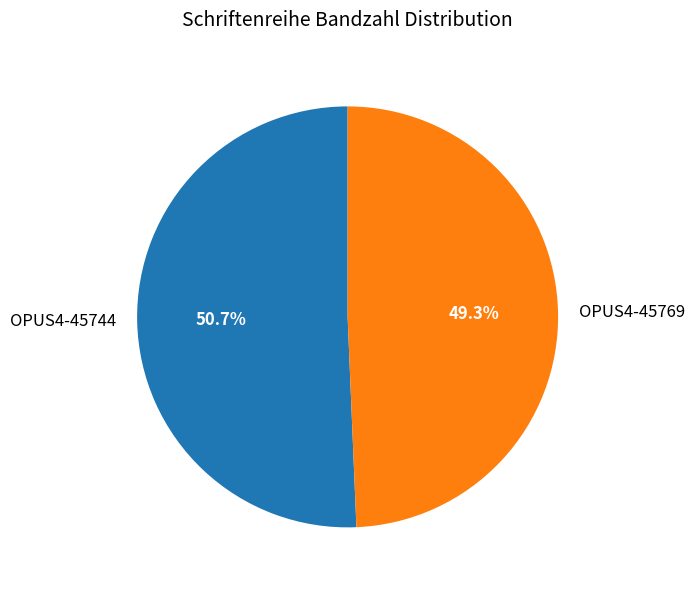

Is it true that OPUS4-45744 is 41% of the pie?

False